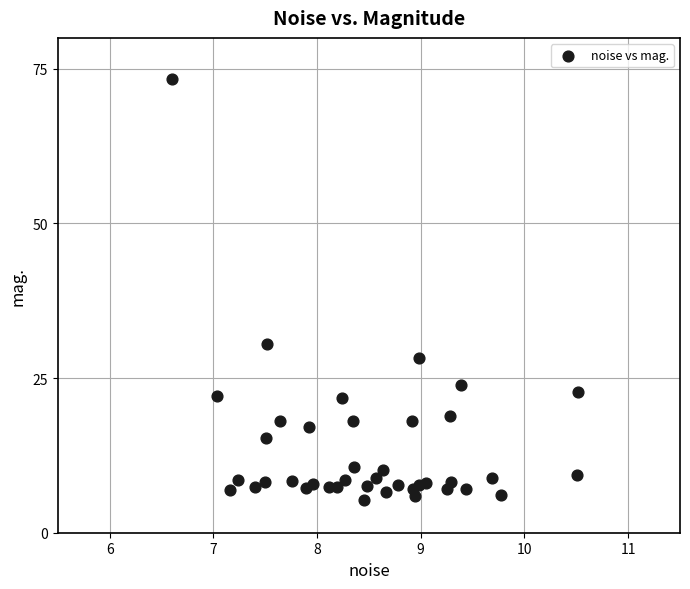

What is the range of X values (max minus min)?

3.9